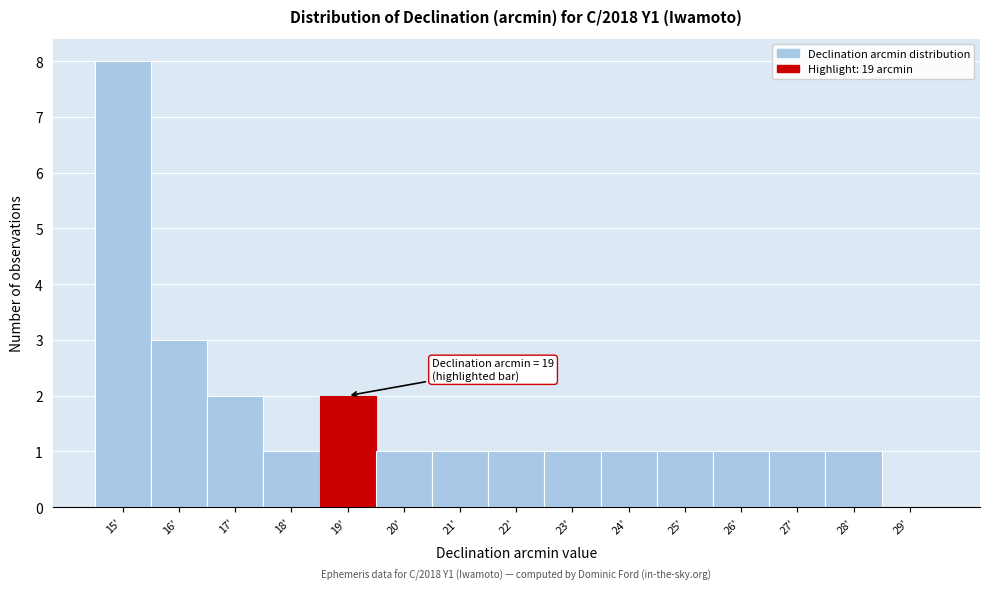

Over which range of the x-axis is the bar tallest?

14.5 to 15.5